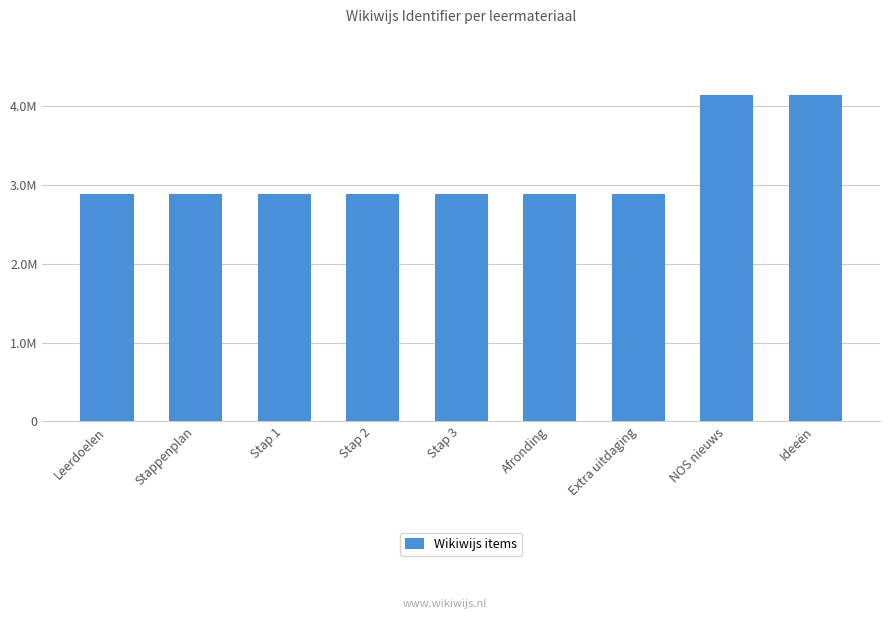

Are the bars horizontal?

No